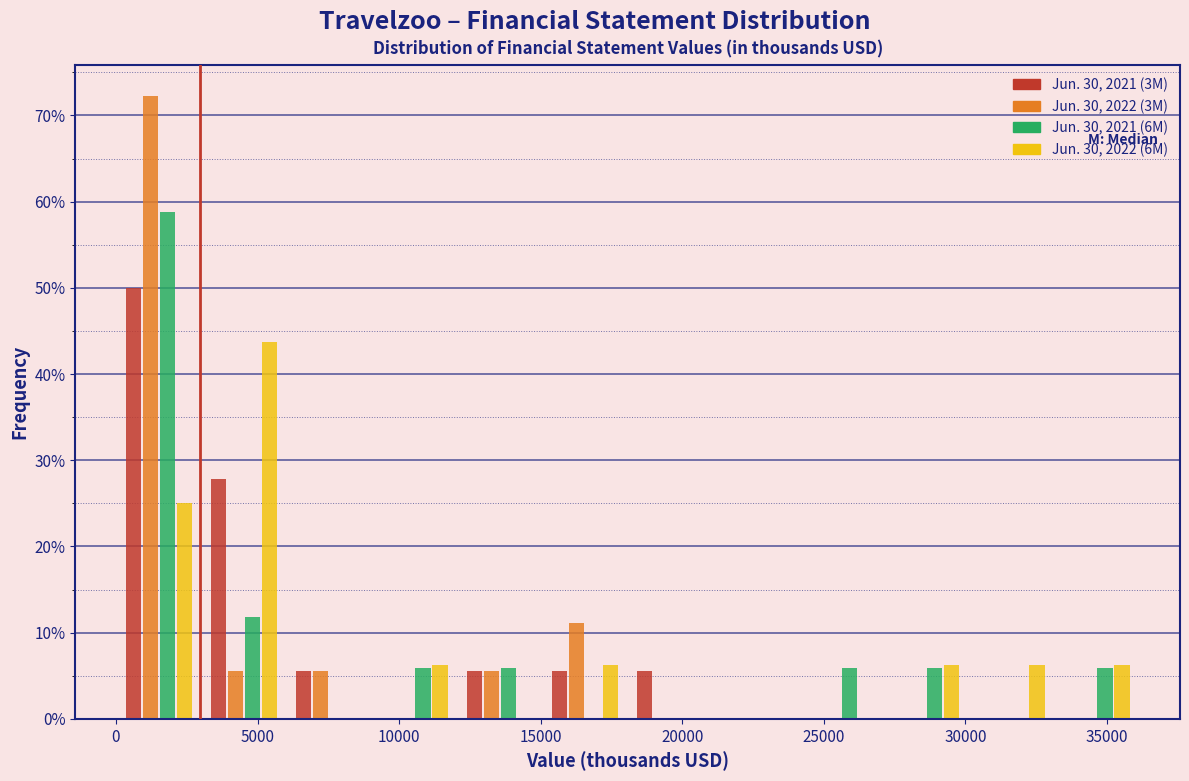

Reading left to right, transcribe this chart: for each range on the x-axis, give the height of each series' bar. Neither the bar edges nor the heights are printed on the chart, so give them approximately, as read against the axes.

0 to 3000: Jun. 30, 2021 (3M)=50	Jun. 30, 2022 (3M)=72	Jun. 30, 2021 (6M)=59	Jun. 30, 2022 (6M)=25
3000 to 6000: Jun. 30, 2021 (3M)=28	Jun. 30, 2022 (3M)=6	Jun. 30, 2021 (6M)=12	Jun. 30, 2022 (6M)=44
6000 to 9000: Jun. 30, 2021 (3M)=6	Jun. 30, 2022 (3M)=6	Jun. 30, 2021 (6M)=0	Jun. 30, 2022 (6M)=0
9000 to 12000: Jun. 30, 2021 (3M)=0	Jun. 30, 2022 (3M)=0	Jun. 30, 2021 (6M)=6	Jun. 30, 2022 (6M)=6
12000 to 15000: Jun. 30, 2021 (3M)=6	Jun. 30, 2022 (3M)=6	Jun. 30, 2021 (6M)=6	Jun. 30, 2022 (6M)=0
15000 to 18000: Jun. 30, 2021 (3M)=6	Jun. 30, 2022 (3M)=11	Jun. 30, 2021 (6M)=0	Jun. 30, 2022 (6M)=6
18000 to 21000: Jun. 30, 2021 (3M)=6	Jun. 30, 2022 (3M)=0	Jun. 30, 2021 (6M)=0	Jun. 30, 2022 (6M)=0
21000 to 24000: Jun. 30, 2021 (3M)=0	Jun. 30, 2022 (3M)=0	Jun. 30, 2021 (6M)=0	Jun. 30, 2022 (6M)=0
24000 to 27000: Jun. 30, 2021 (3M)=0	Jun. 30, 2022 (3M)=0	Jun. 30, 2021 (6M)=6	Jun. 30, 2022 (6M)=0
27000 to 30000: Jun. 30, 2021 (3M)=0	Jun. 30, 2022 (3M)=0	Jun. 30, 2021 (6M)=6	Jun. 30, 2022 (6M)=6
30000 to 33000: Jun. 30, 2021 (3M)=0	Jun. 30, 2022 (3M)=0	Jun. 30, 2021 (6M)=0	Jun. 30, 2022 (6M)=6
33000 to 36000: Jun. 30, 2021 (3M)=0	Jun. 30, 2022 (3M)=0	Jun. 30, 2021 (6M)=6	Jun. 30, 2022 (6M)=6